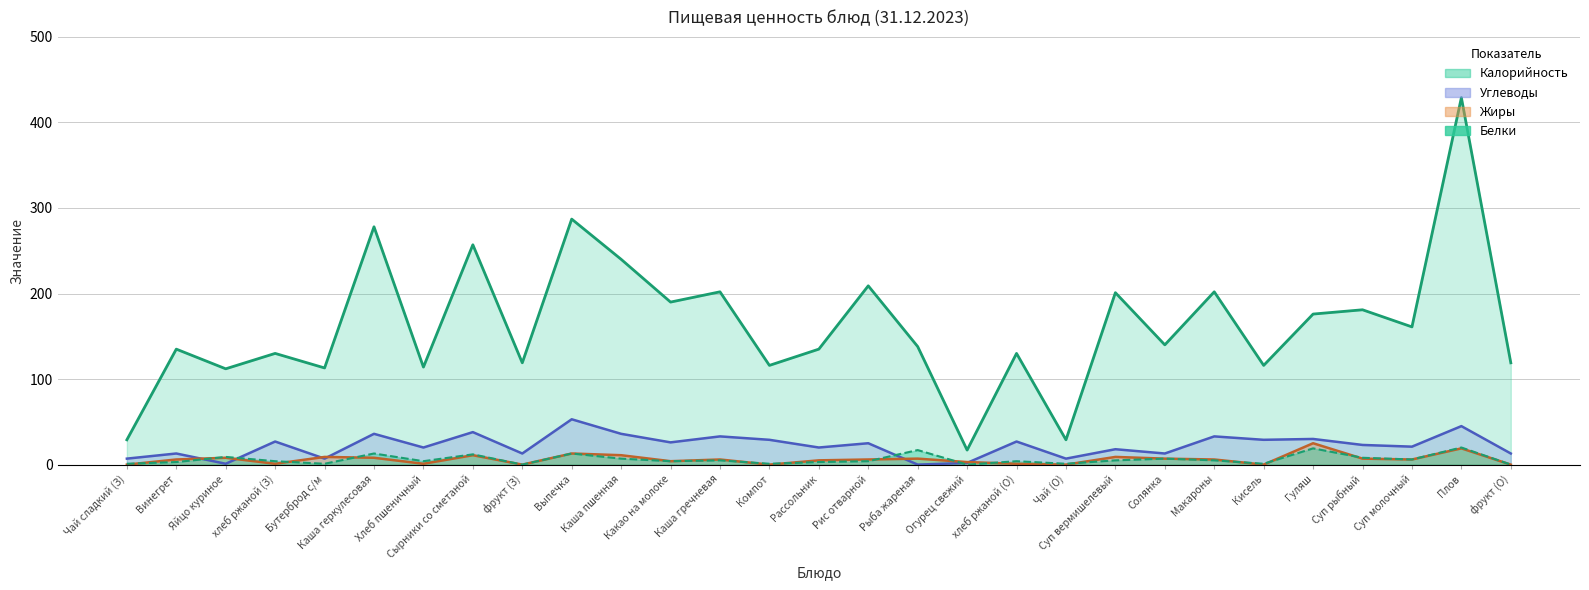

What is the difference between the maximum and minimum values in the Белки series?

20